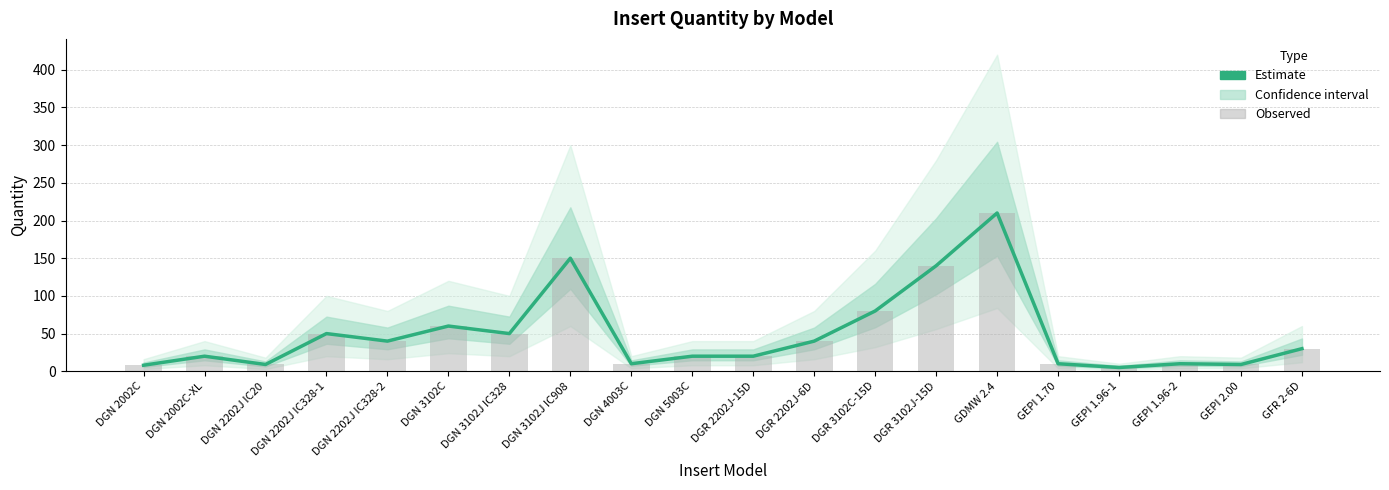

What is the total value across all series at GEPI 1.70?

20